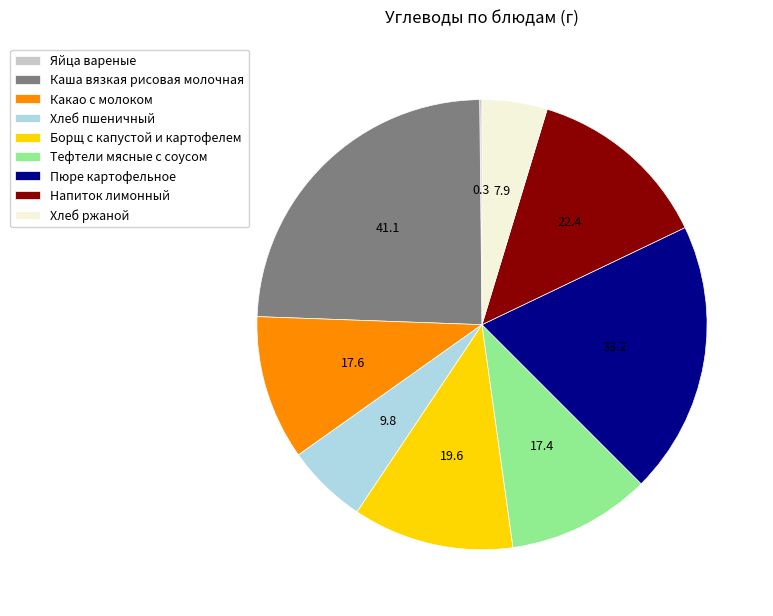

Does any single category account for the majority?

No